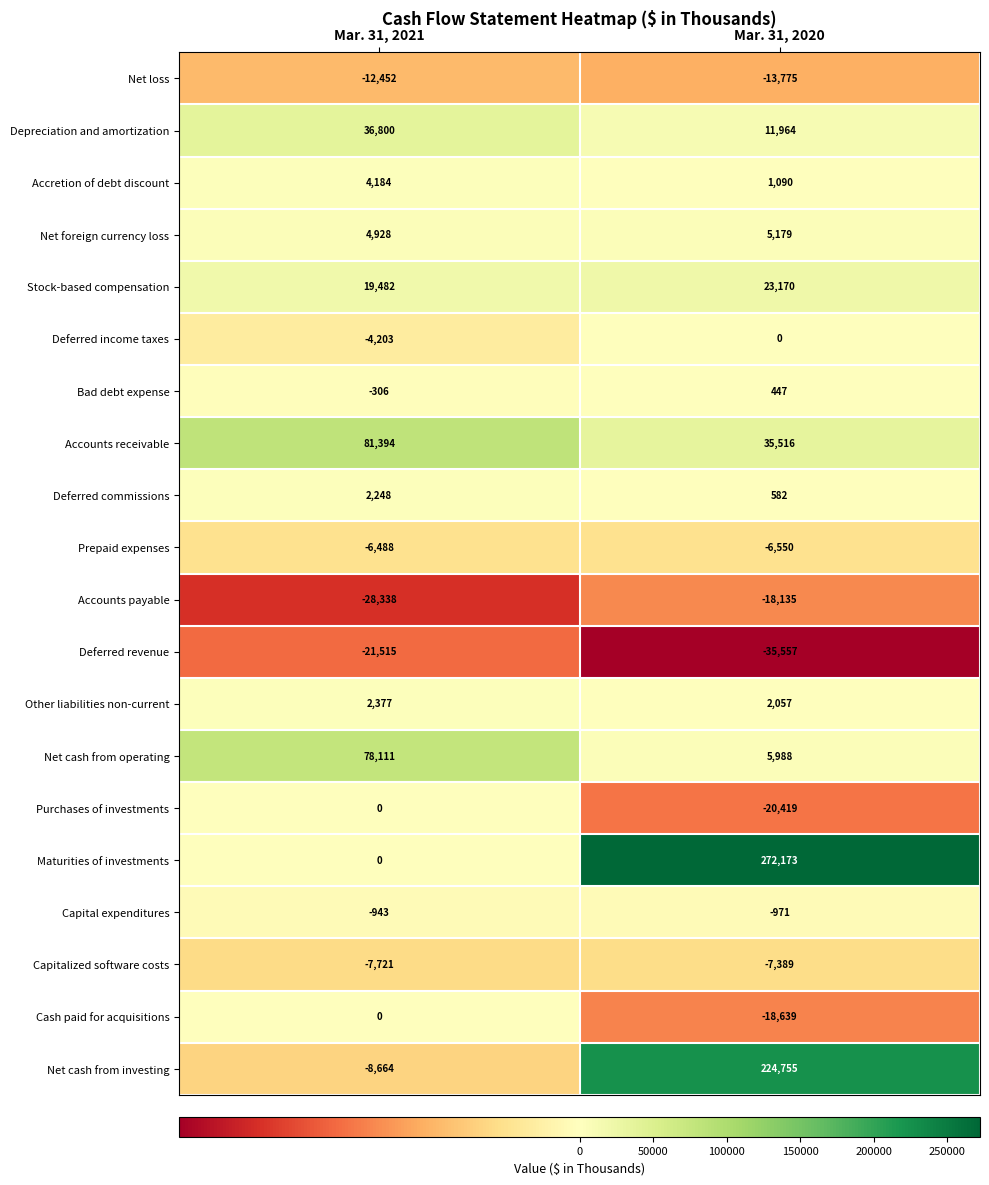

What is the sum of all Bad debt expense values?

141